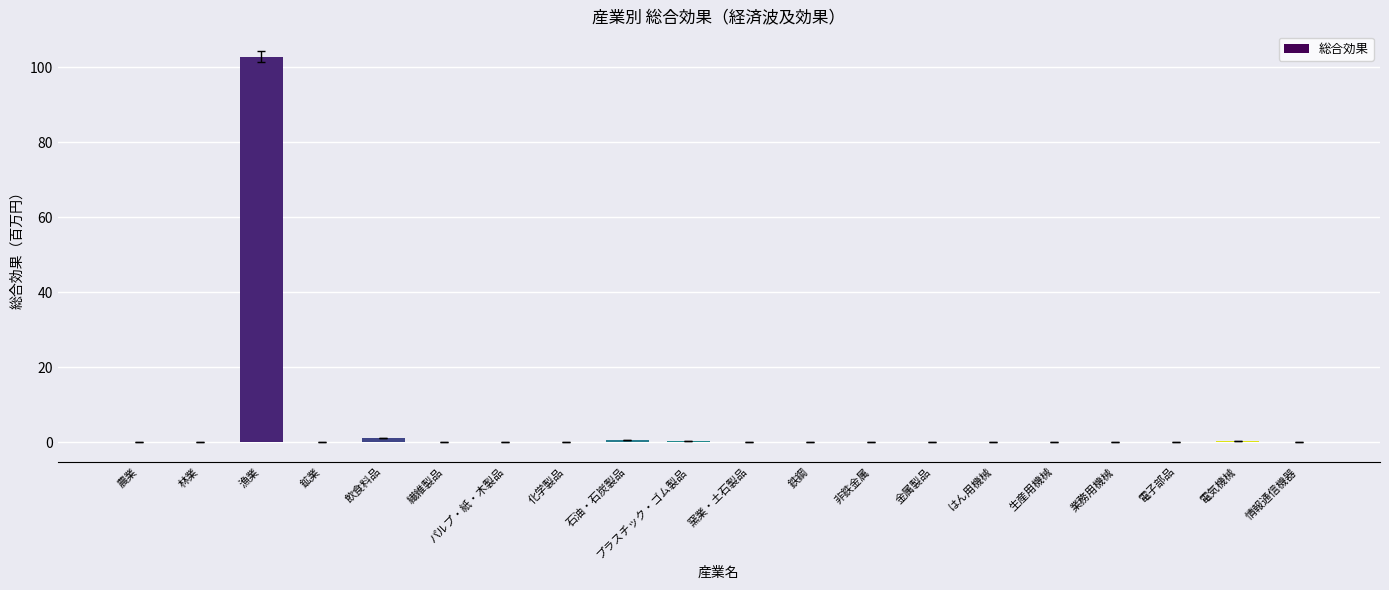

True or false: the data shows 0.0 at 農業.

True